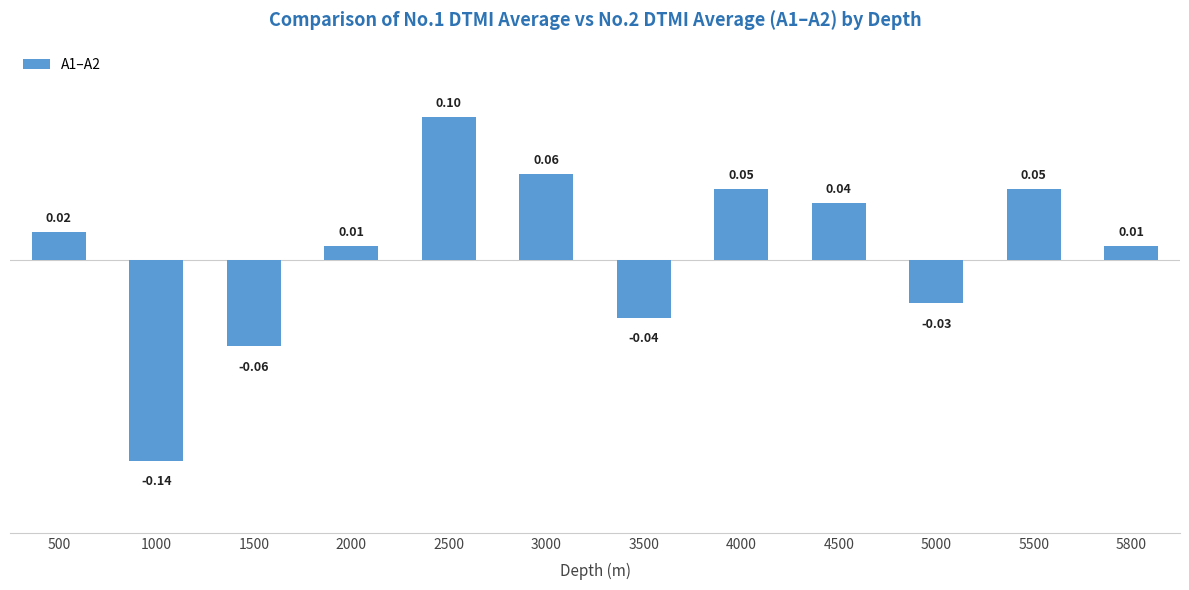

Between 5800 and 5000, which is larger?

5800